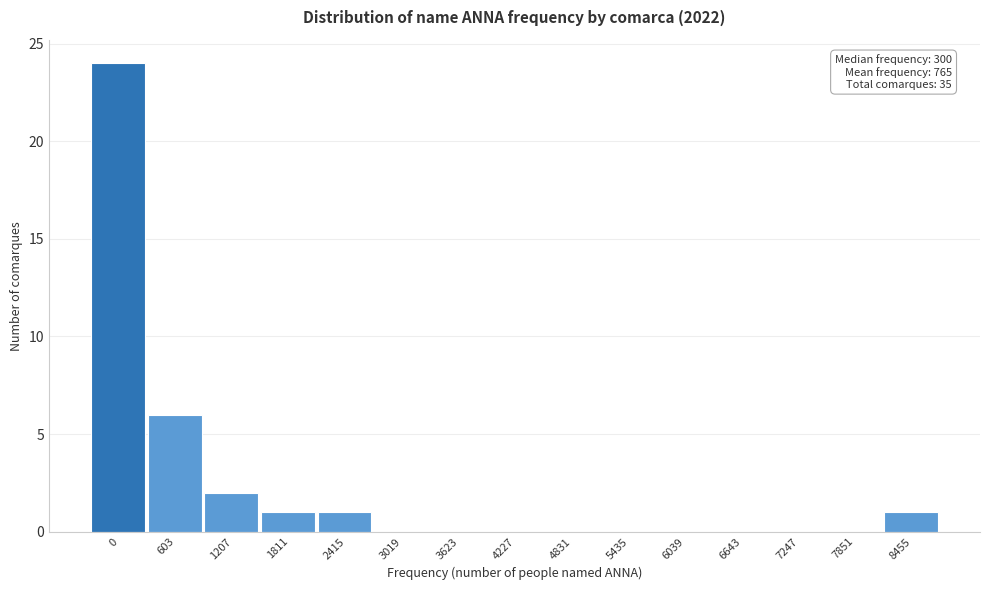

Reading left to right, list all the values displayed in this chart.

0=24	603=6	1207=2	1811=1	2415=1	3019=0	3623=0	4227=0	4831=0	5435=0	6039=0	6643=0	7247=0	7851=0	8455=1